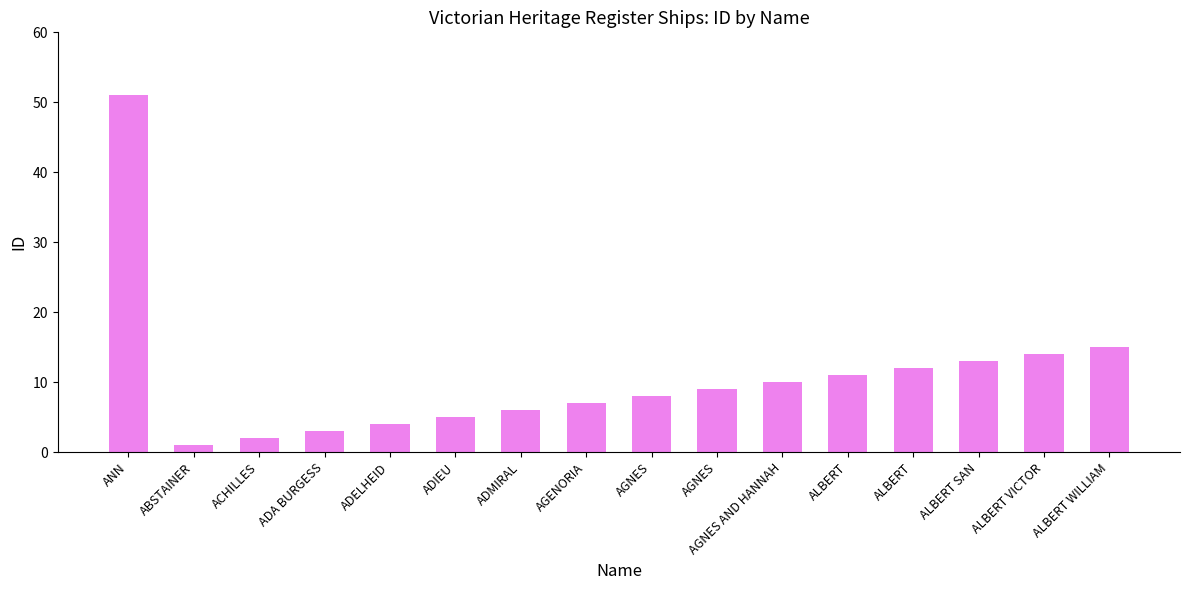

Are the bars horizontal?

No